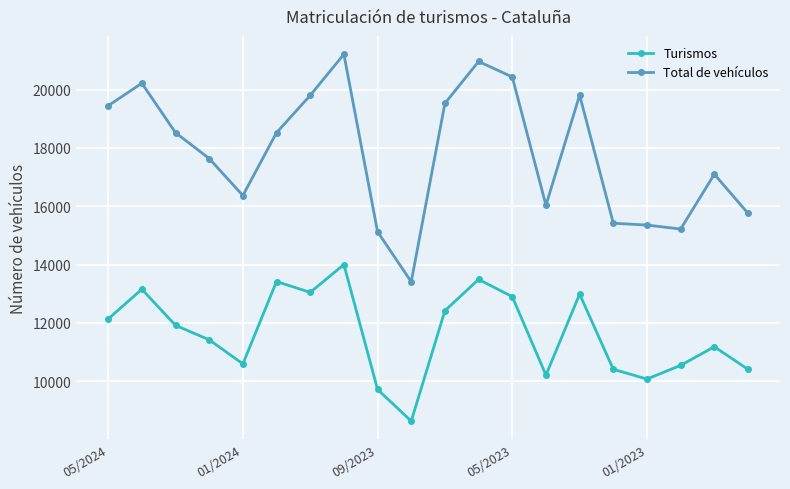

True or false: Total de vehículos and Turismos intersect in this chart.

False